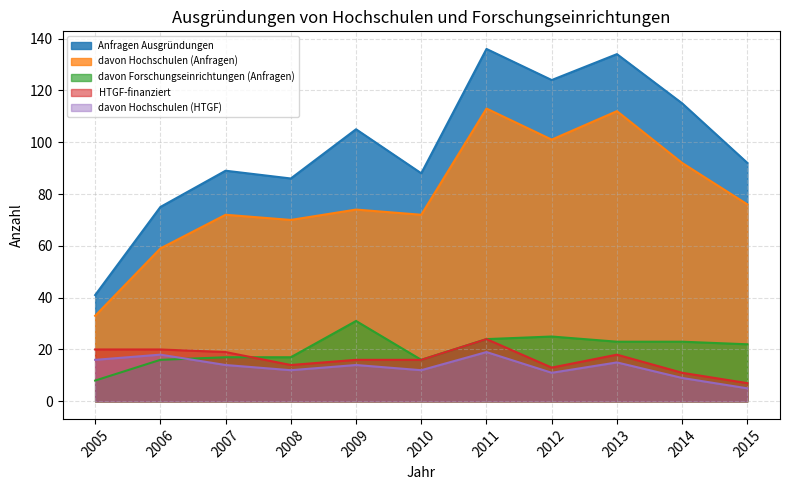

Does the chart have visible grid lines?

Yes